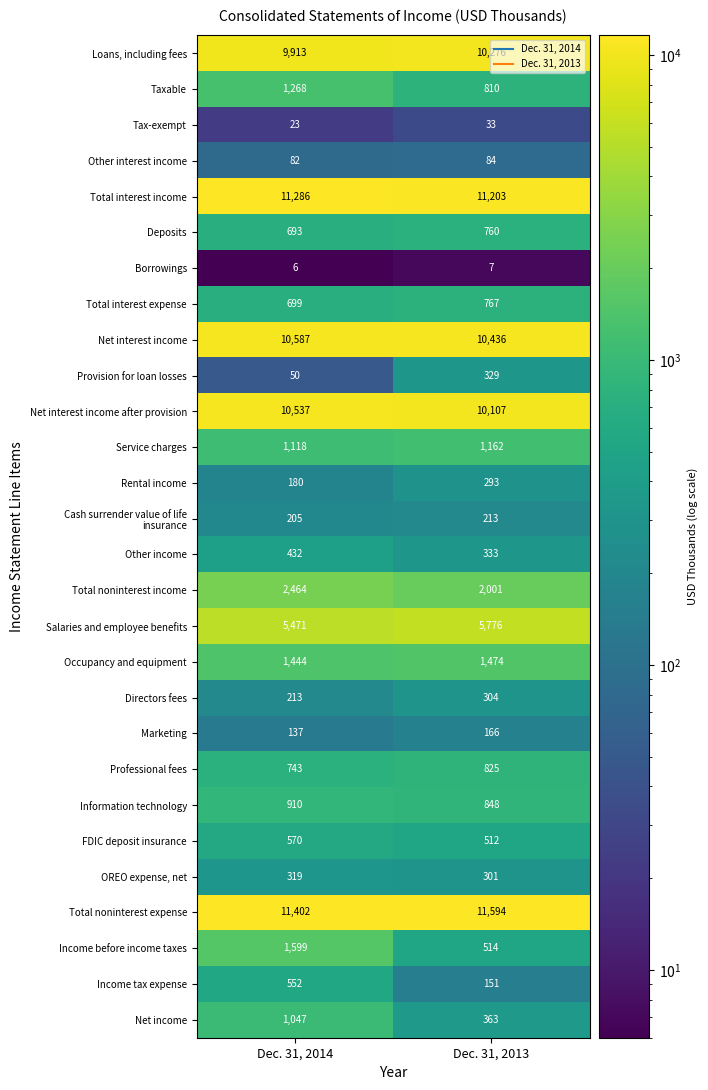

Is the value of Occupancy and equipment at Dec. 31, 2014 greater than the value of FDIC deposit insurance at Dec. 31, 2014?

Yes